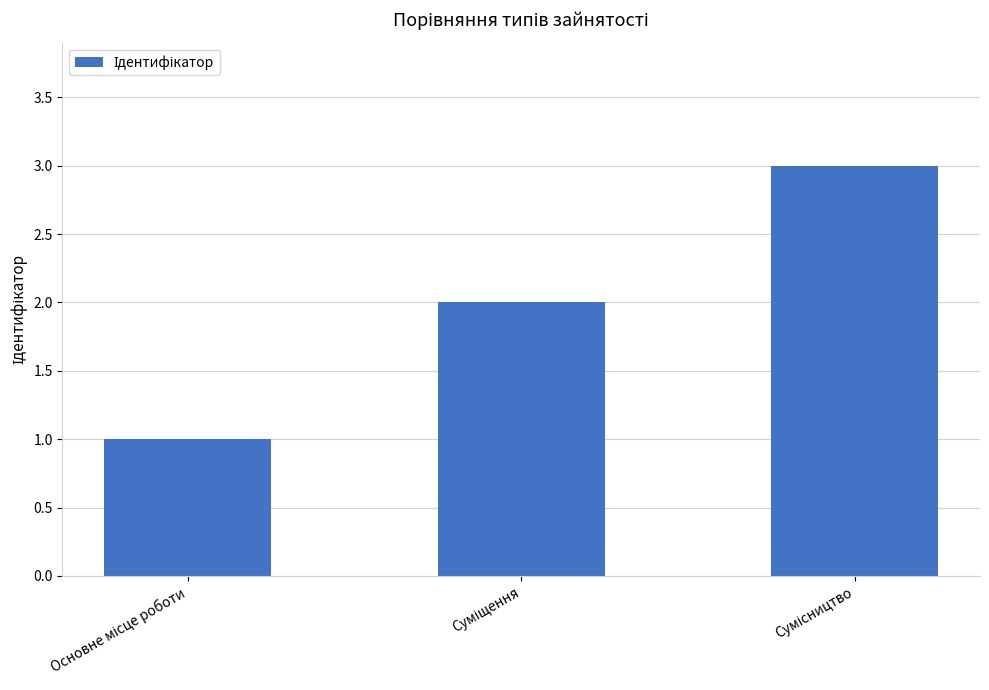

What is the maximum value shown in the chart?

3